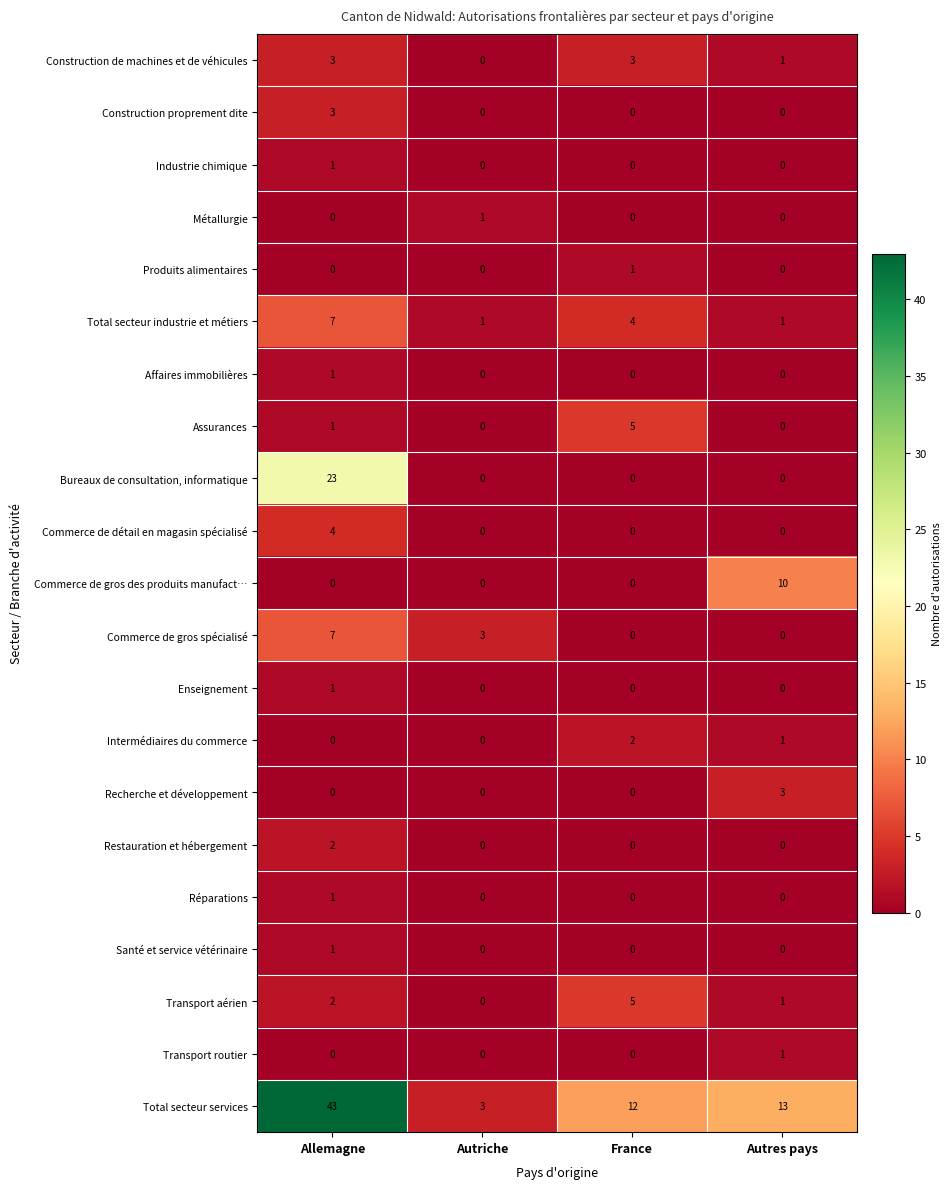

Which category has the highest value across all series?

Allemagne